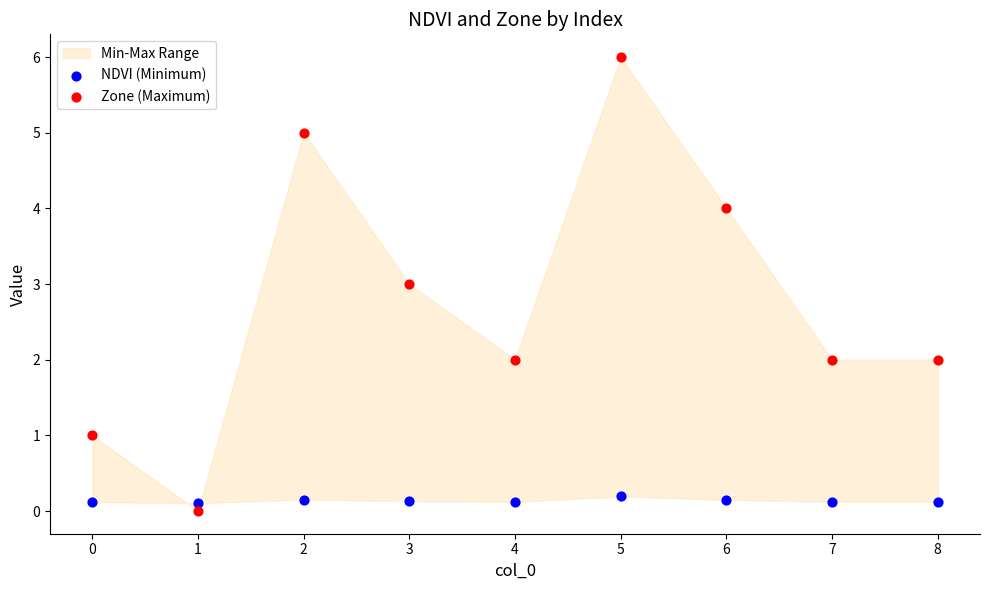

Which series has the widest spread of Y values?

Zone (Maximum)